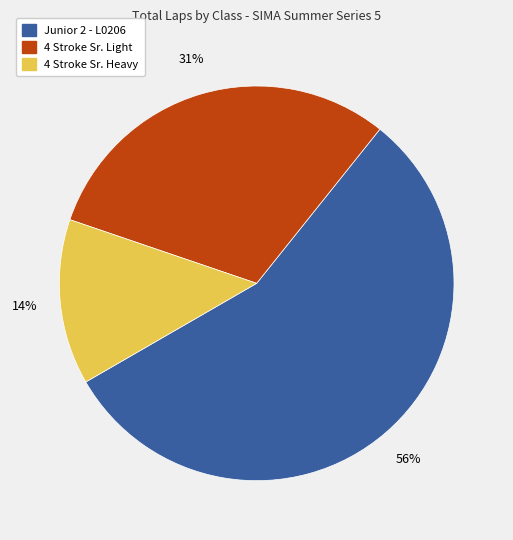

Is there any slice that represents more than half of the pie?

Yes